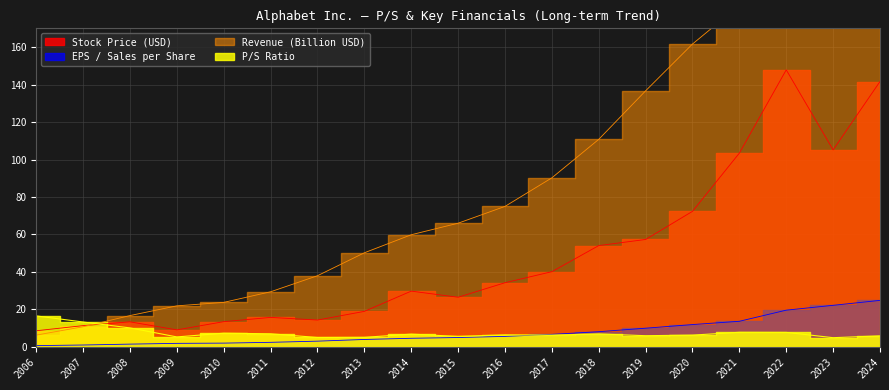

What is the difference between the EPS Sales (per share) values at 2006 and 2012?

2.4